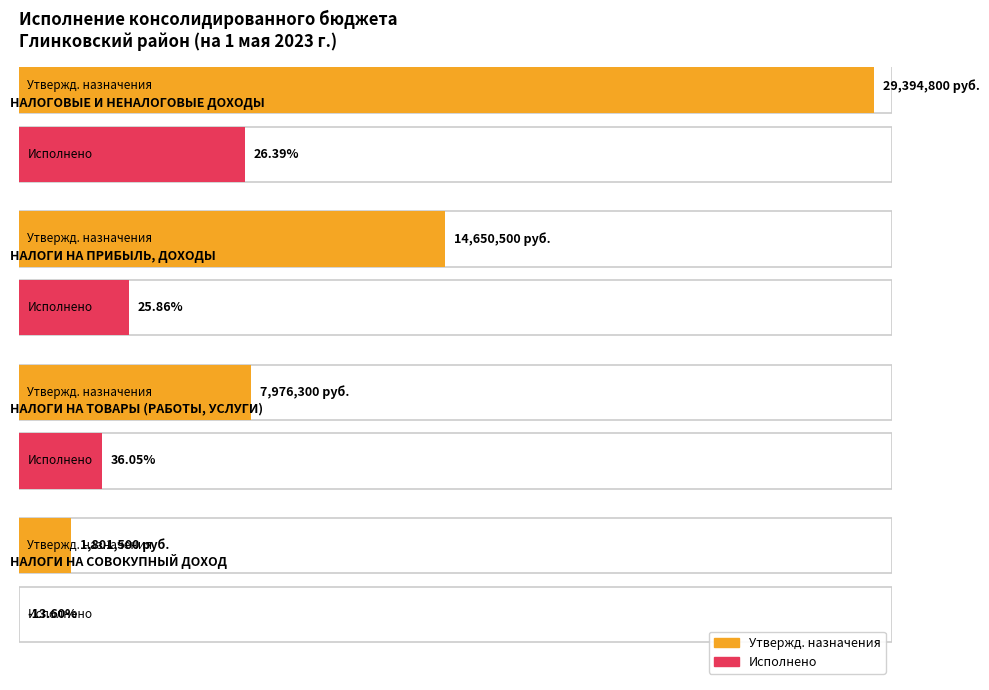

What position from the left is НАЛОГИ НА СОВОКУПНЫЙ ДОХОД?

4